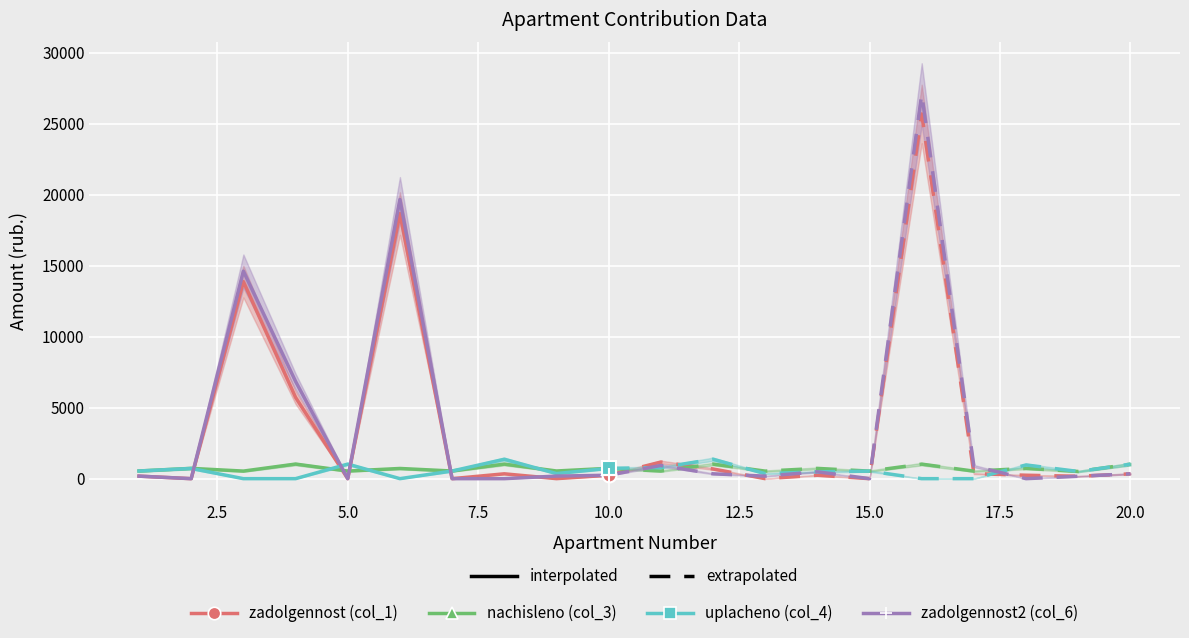

What are all the series names shown in the legend?

zadolgennost (col_1), nachisleno (col_3), uplacheno (col_4), zadolgennost2 (col_6)